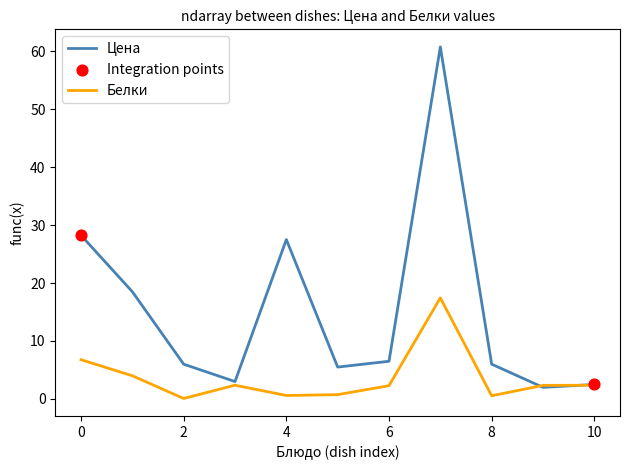

Which series has the largest range (max minus min)?

Цена